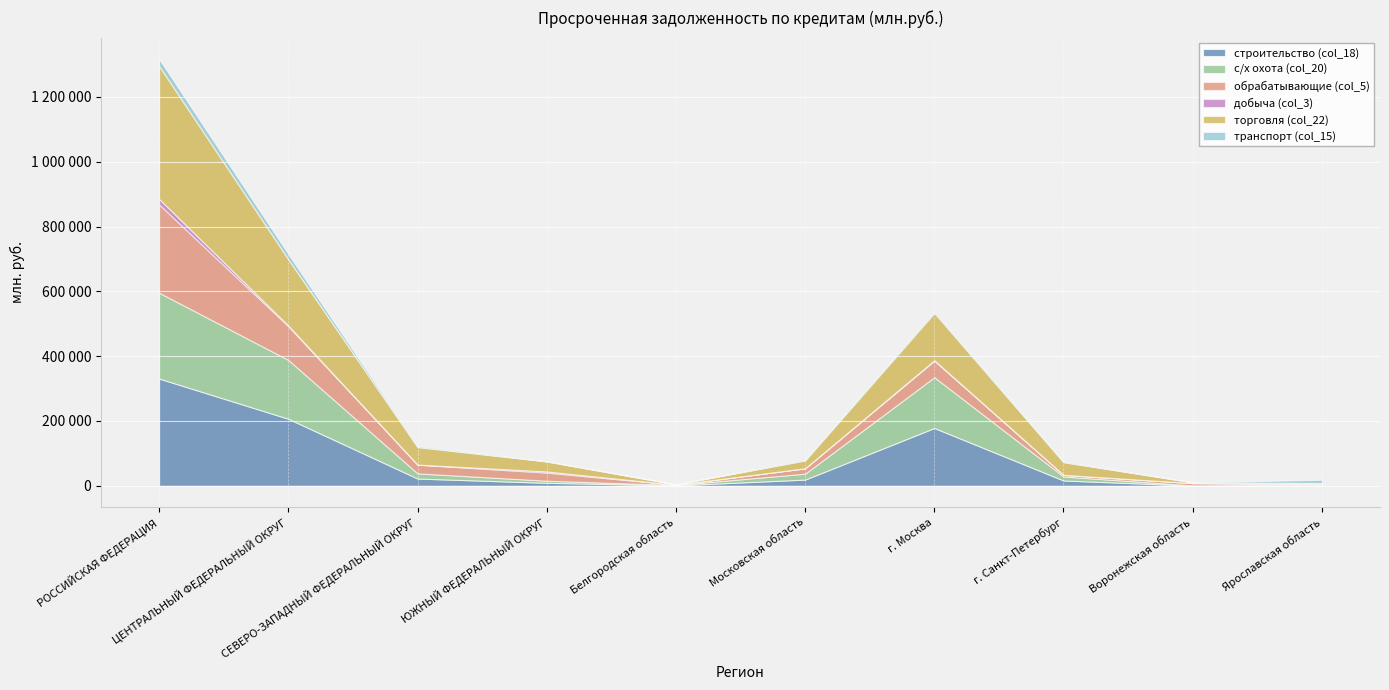

Reading left to right, extract all data points from this chart.

строительство (col_18): 330965	206867	22366	9176	1362	19111	178387	16402	680	2034
с/х охота (col_20): 264961	181555	15965	6452	1189	18224	156685	12229	627	1708
обрабатывающие (col_5): 272459	103969	26808	25040	626	16381	51012	5003	6862	2061
добыча (col_3): 17145	2165	335	3599	1	381	1541	106	12	50
торговля (col_22): 410207	204497	54187	30826	1112	24159	146123	39157	2468	2875
транспорт (col_15): 21658	16204	2964	490	0	2337	3722	1984	0	9695